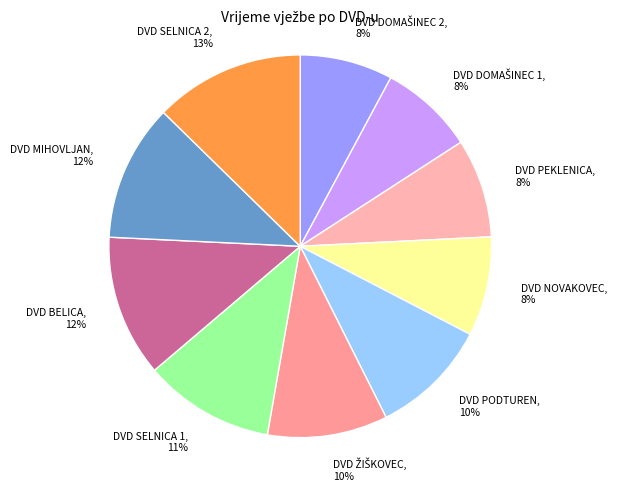

To the nearest percent, what percentage of the pie is DVD SELNICA 1?

11%